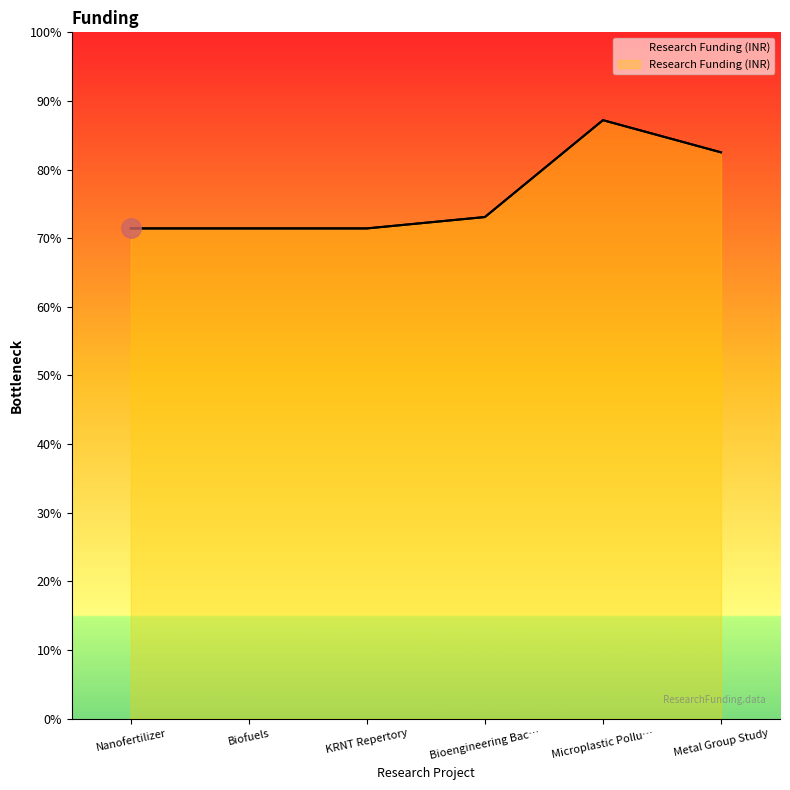

At which category does the chart reach its minimum across all series?

Nanofertilizer